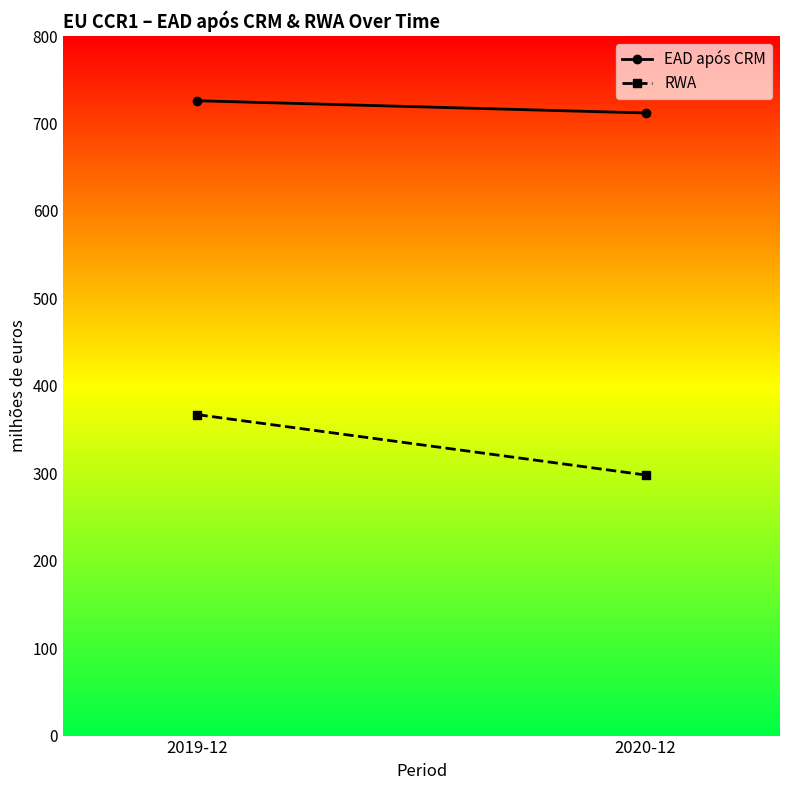

How many lines are shown in the chart?

2